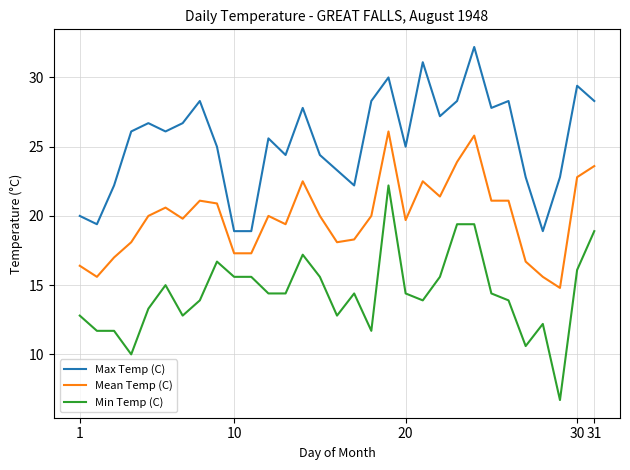

List the series in order of their peak value, highest first.

Max Temp (C), Mean Temp (C), Min Temp (C)